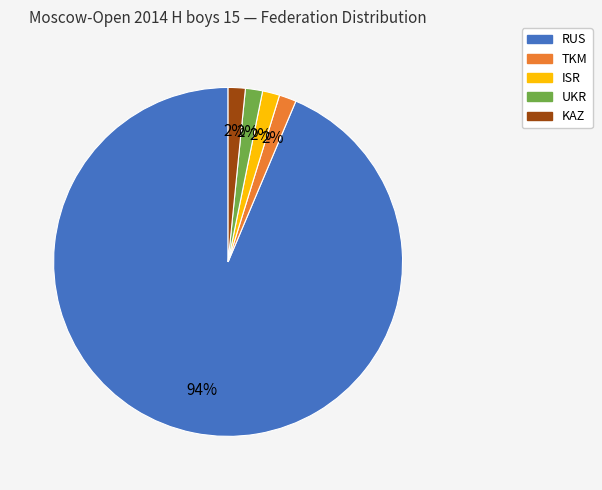

True or false: TKM accounts for 2% of the total.

True